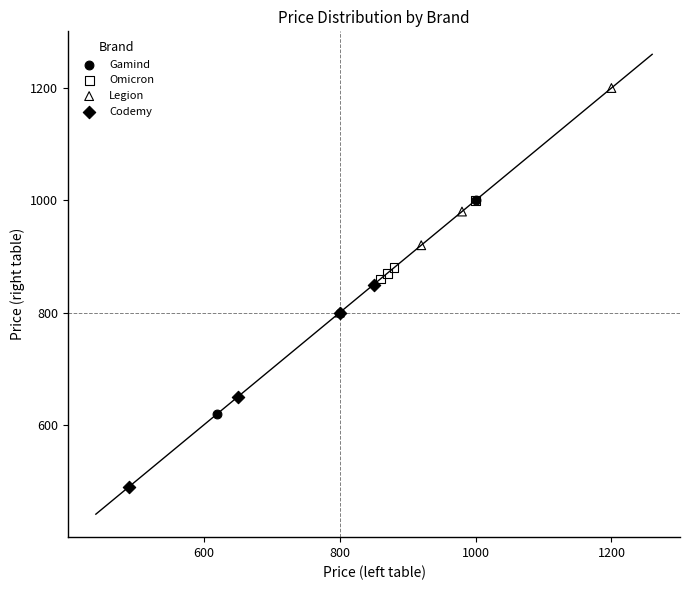

What are all the series names shown in the legend?

Gamind, Omicron, Legion, Codemy